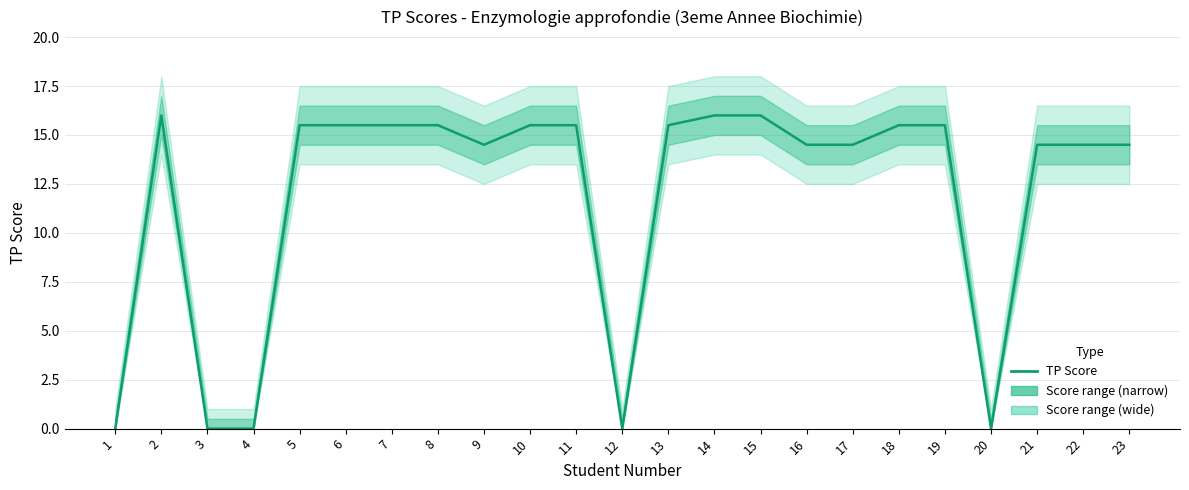

What is the change in value from 7 to 12?

-15.5